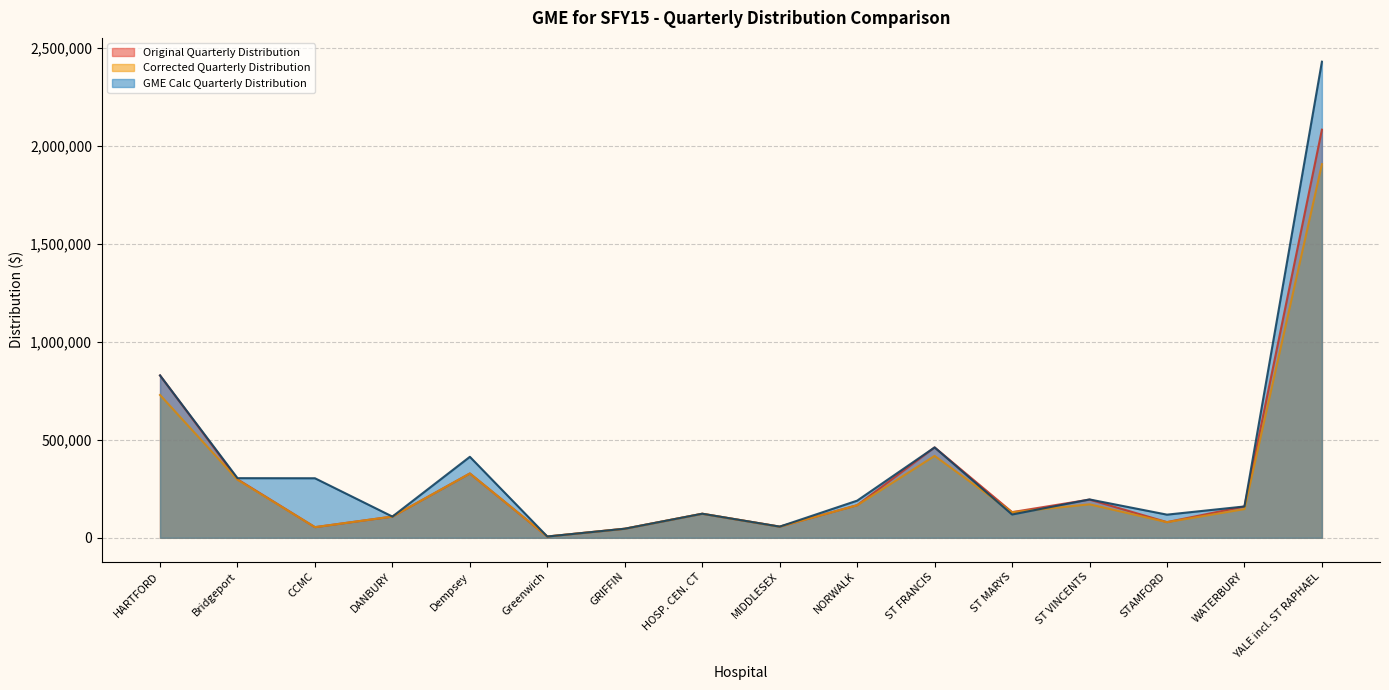

How many values in the Corrected Quarterly Distribution series are below 146629?

8